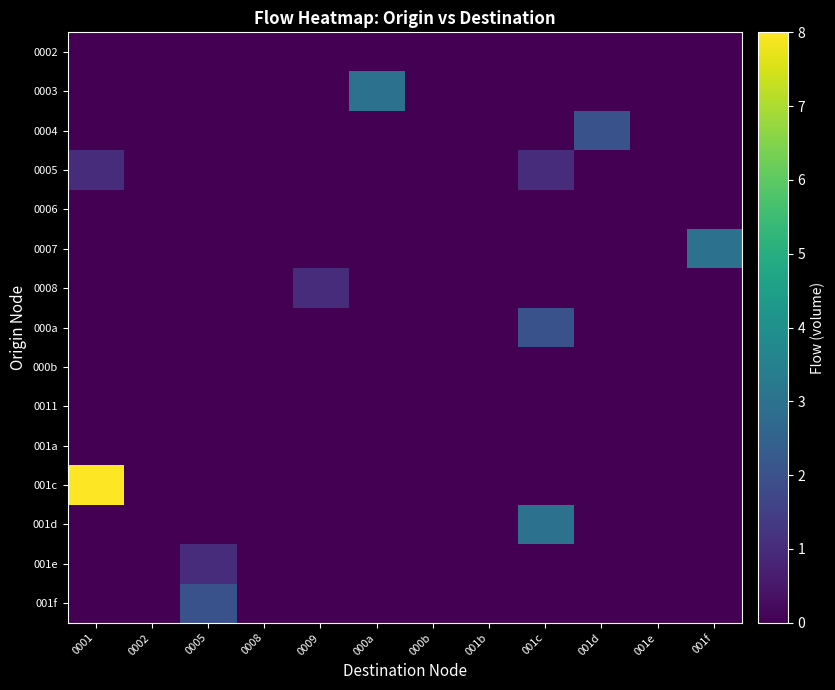

Reading right to left, transcribe all the data shown in this chart.

0002: 001f=0	001e=0	001d=0	001c=0	001b=0	000b=0	000a=0	0009=0	0008=0	0005=0	0002=0	0001=0
0003: 001f=0	001e=0	001d=0	001c=0	001b=0	000b=0	000a=3	0009=0	0008=0	0005=0	0002=0	0001=0
0004: 001f=0	001e=0	001d=2	001c=0	001b=0	000b=0	000a=0	0009=0	0008=0	0005=0	0002=0	0001=0
0005: 001f=0	001e=0	001d=0	001c=1	001b=0	000b=0	000a=0	0009=0	0008=0	0005=0	0002=0	0001=1
0006: 001f=0	001e=0	001d=0	001c=0	001b=0	000b=0	000a=0	0009=0	0008=0	0005=0	0002=0	0001=0
0007: 001f=3	001e=0	001d=0	001c=0	001b=0	000b=0	000a=0	0009=0	0008=0	0005=0	0002=0	0001=0
0008: 001f=0	001e=0	001d=0	001c=0	001b=0	000b=0	000a=0	0009=1	0008=0	0005=0	0002=0	0001=0
000a: 001f=0	001e=0	001d=0	001c=2	001b=0	000b=0	000a=0	0009=0	0008=0	0005=0	0002=0	0001=0
000b: 001f=0	001e=0	001d=0	001c=0	001b=0	000b=0	000a=0	0009=0	0008=0	0005=0	0002=0	0001=0
0011: 001f=0	001e=0	001d=0	001c=0	001b=0	000b=0	000a=0	0009=0	0008=0	0005=0	0002=0	0001=0
001a: 001f=0	001e=0	001d=0	001c=0	001b=0	000b=0	000a=0	0009=0	0008=0	0005=0	0002=0	0001=0
001c: 001f=0	001e=0	001d=0	001c=0	001b=0	000b=0	000a=0	0009=0	0008=0	0005=0	0002=0	0001=8
001d: 001f=0	001e=0	001d=0	001c=3	001b=0	000b=0	000a=0	0009=0	0008=0	0005=0	0002=0	0001=0
001e: 001f=0	001e=0	001d=0	001c=0	001b=0	000b=0	000a=0	0009=0	0008=0	0005=1	0002=0	0001=0
001f: 001f=0	001e=0	001d=0	001c=0	001b=0	000b=0	000a=0	0009=0	0008=0	0005=2	0002=0	0001=0